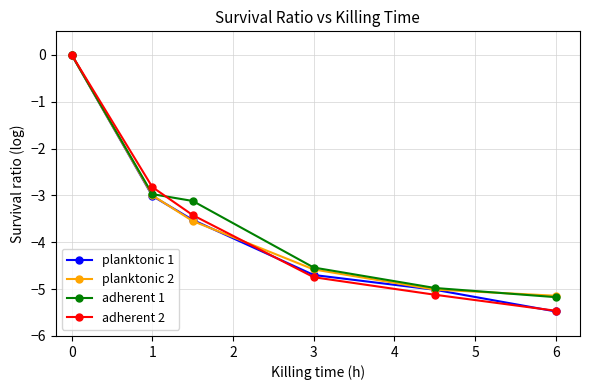

After their last crossing, which series has the higher values: adherent 1 or planktonic 2?

planktonic 2